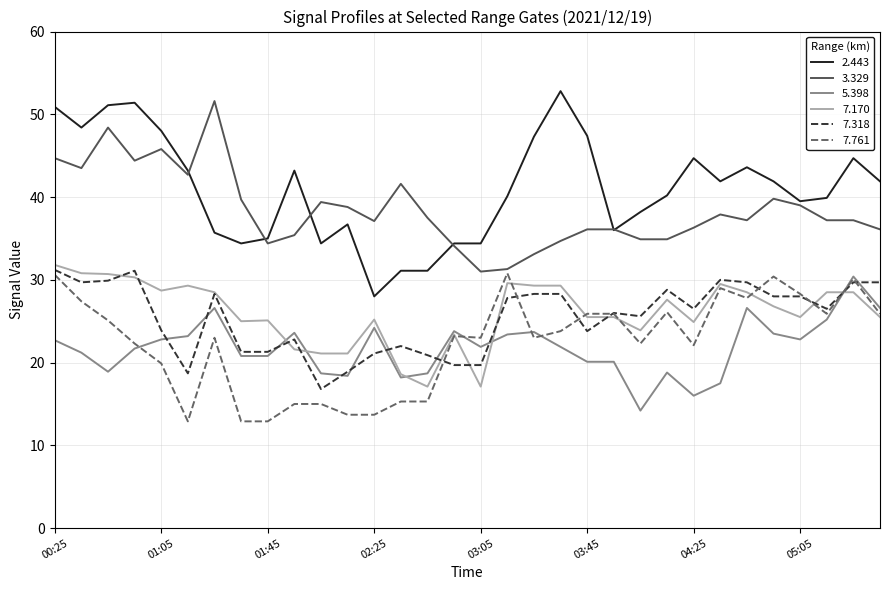

What is the maximum value shown in the chart?

52.8